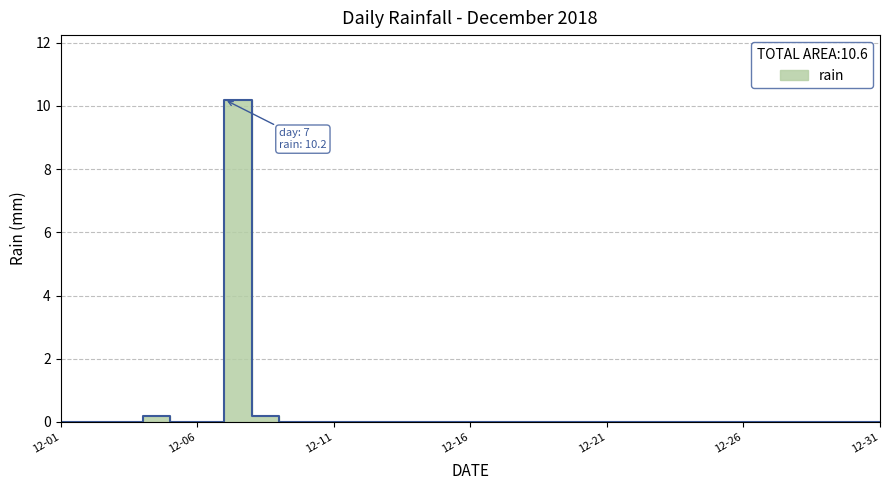

Count the number of values greater than 0.

3